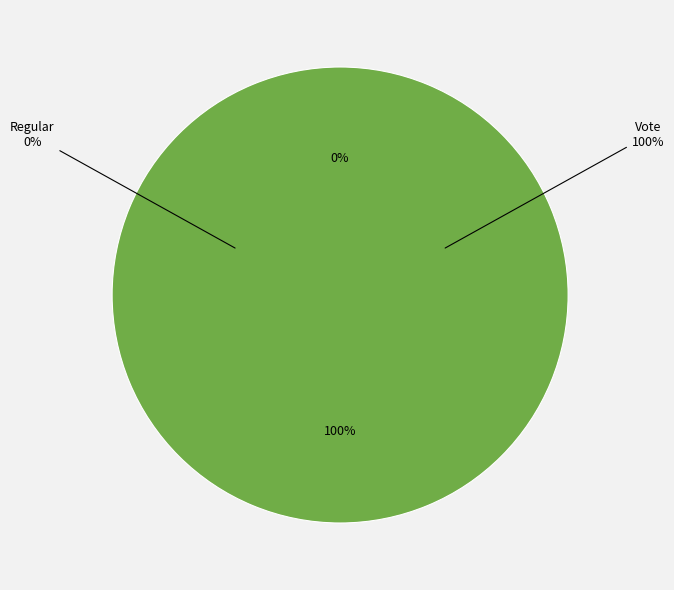

Is Vote the majority of the pie?

Yes